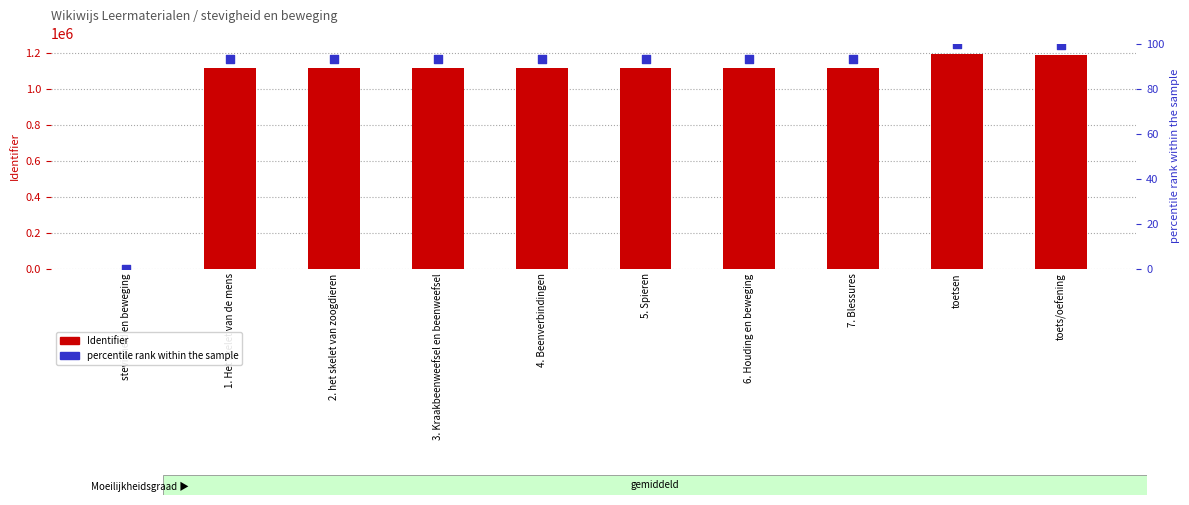

Which series has the largest total across all categories?

Identifier